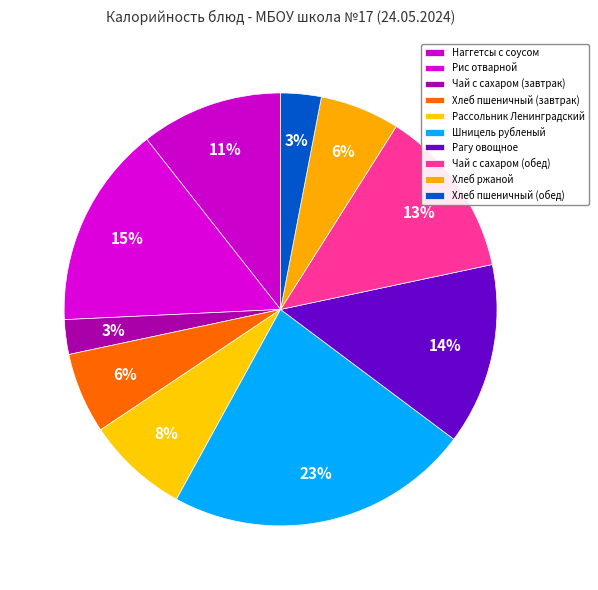

Is there any slice that represents more than half of the pie?

No